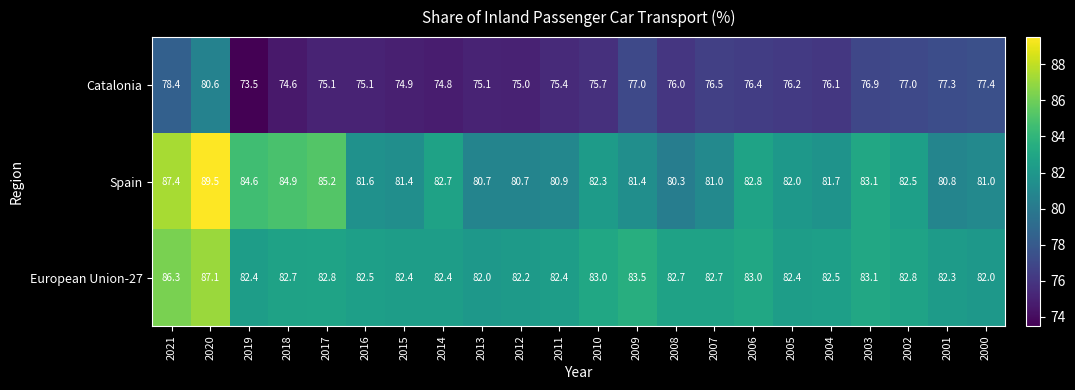

At which category is the sum across all series the highest?

2020